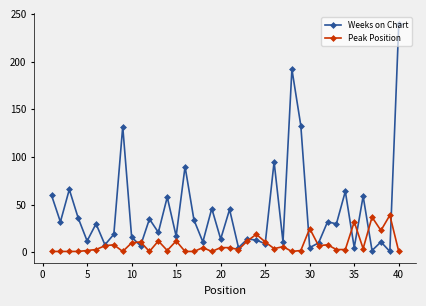

How many values in the Weeks on Chart series are below 30?

20